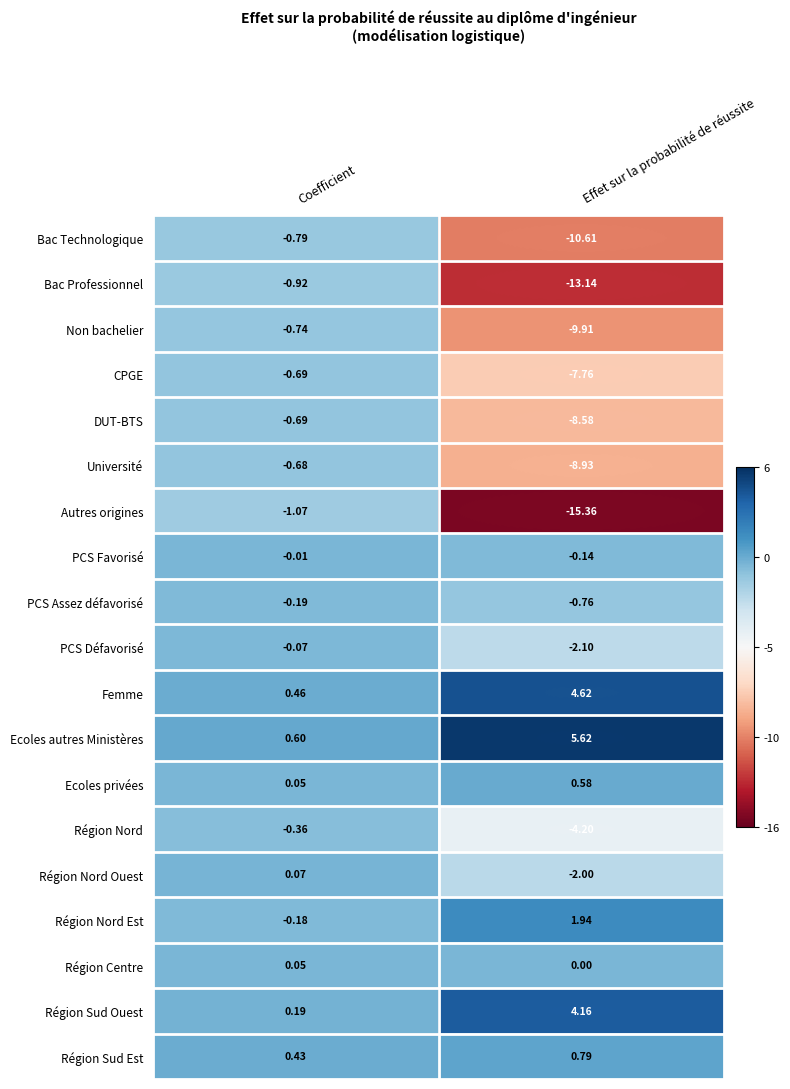

At which category does the chart reach its peak across all series?

Effet sur la probabilité de réussite